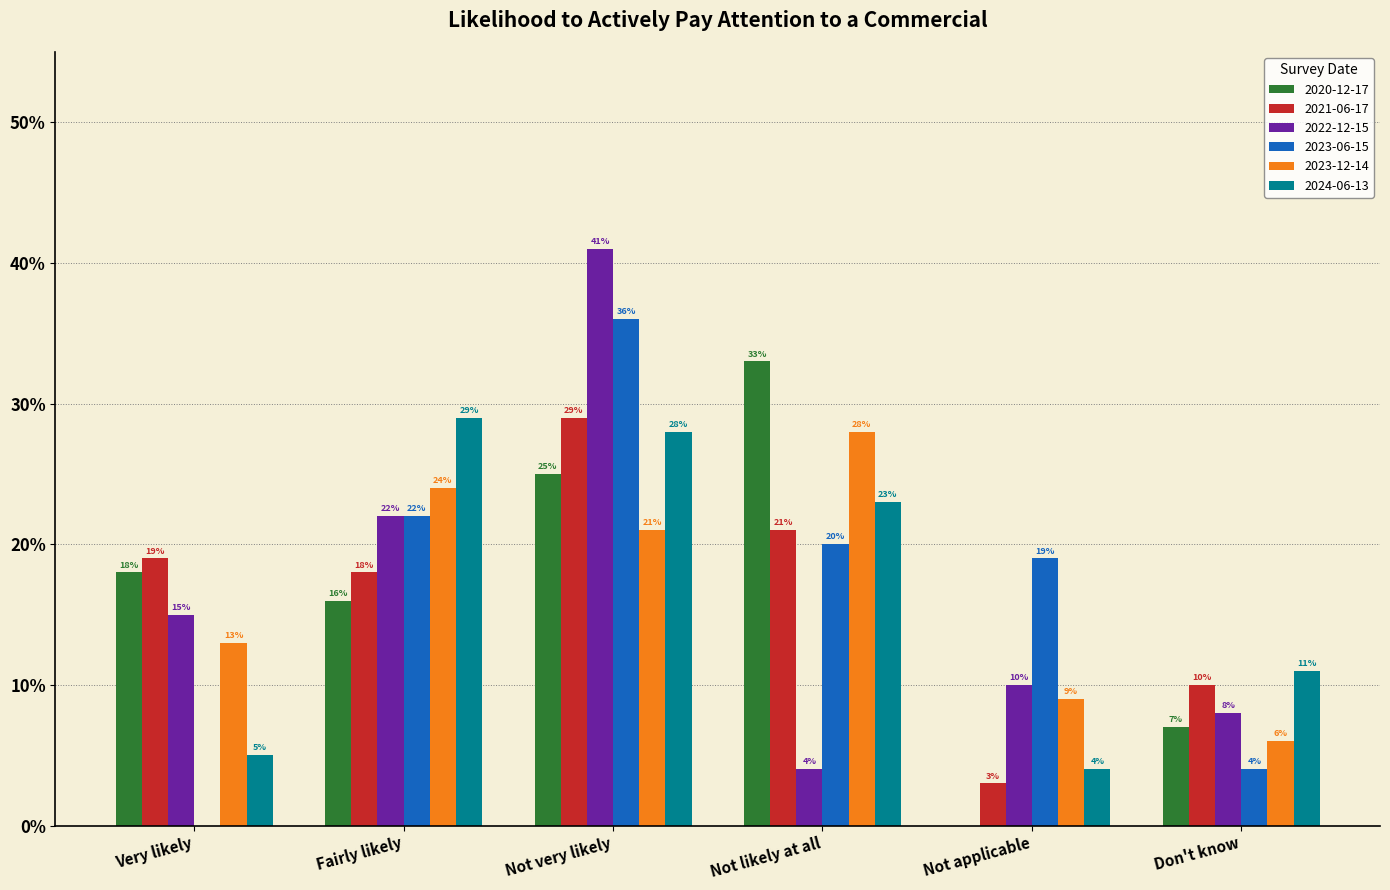

Rank the series by their maximum value, from lowest to highest.

2023-12-14, 2021-06-17, 2024-06-13, 2020-12-17, 2023-06-15, 2022-12-15